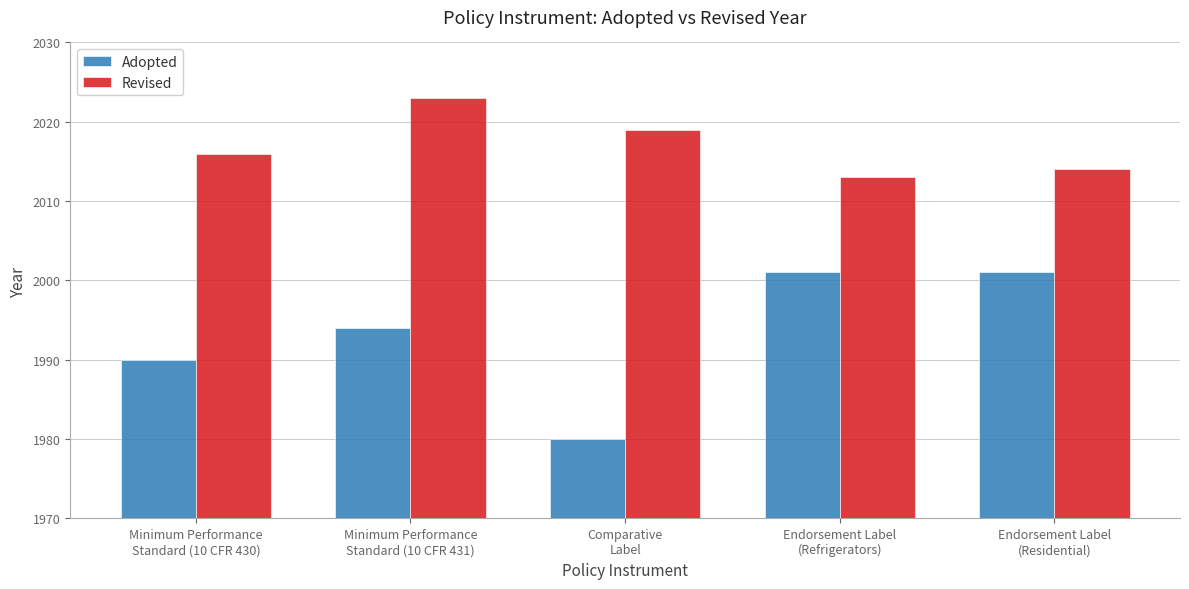

Rank the series by their average value, from highest to lowest.

Revised, Adopted